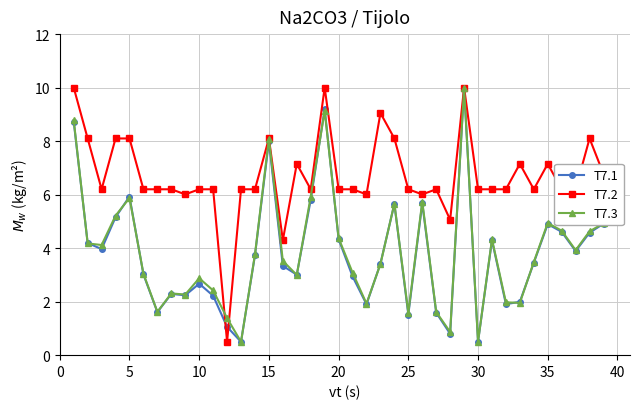

What is the maximum value for T7.3?

10.0